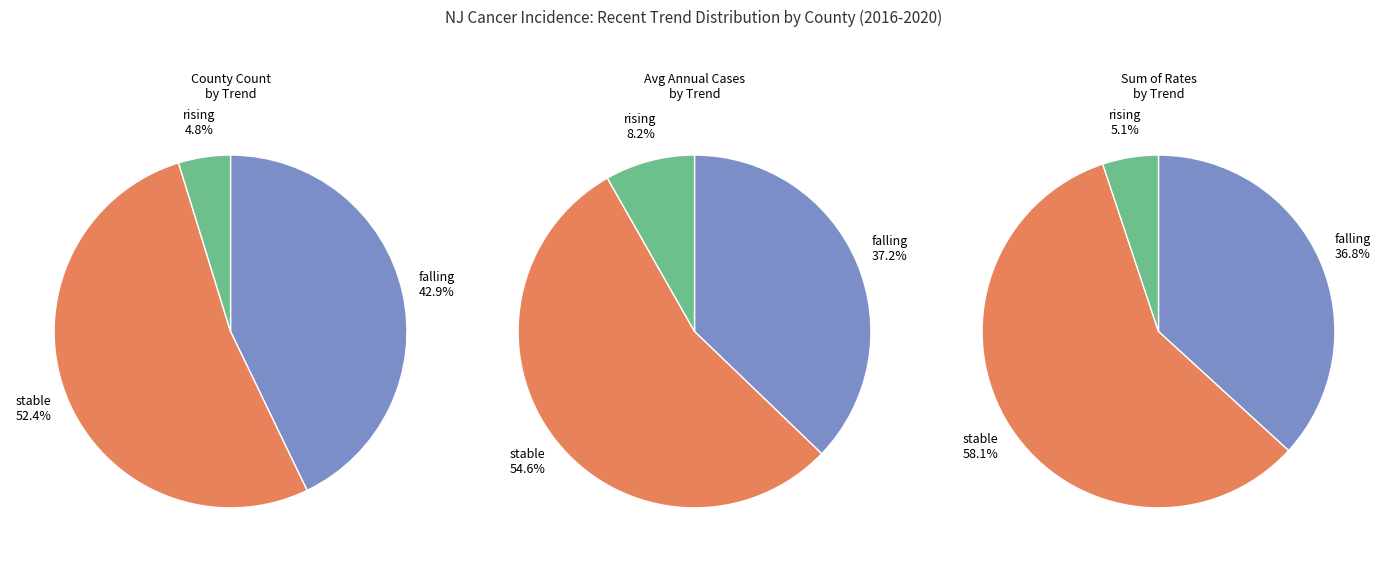

Rank the categories by value from lowest to highest.

rising, falling, stable